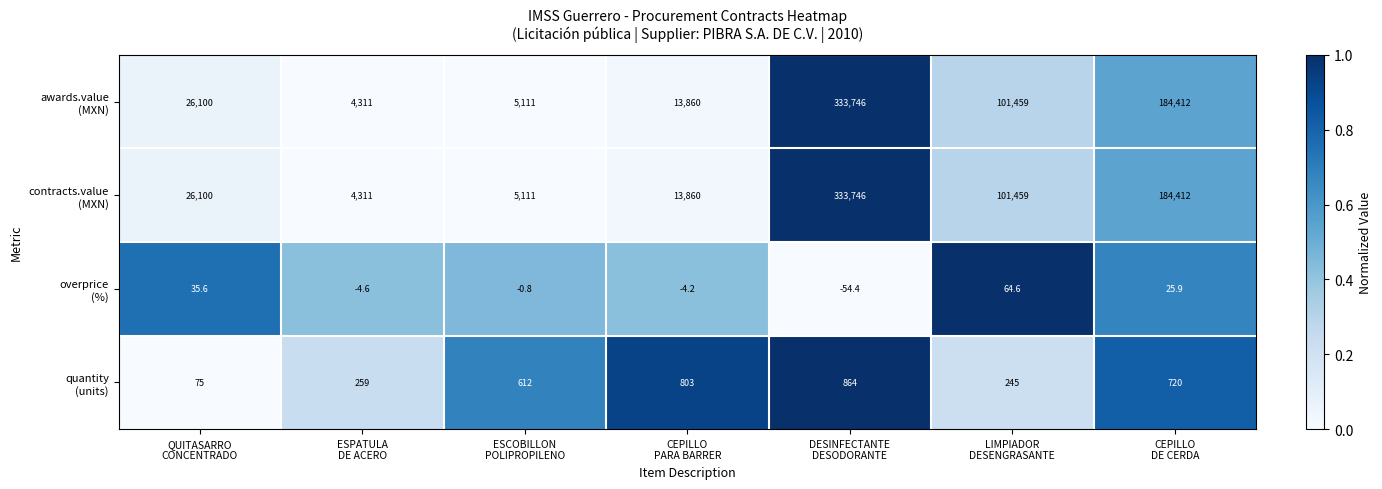

How many data points does each series have?

7